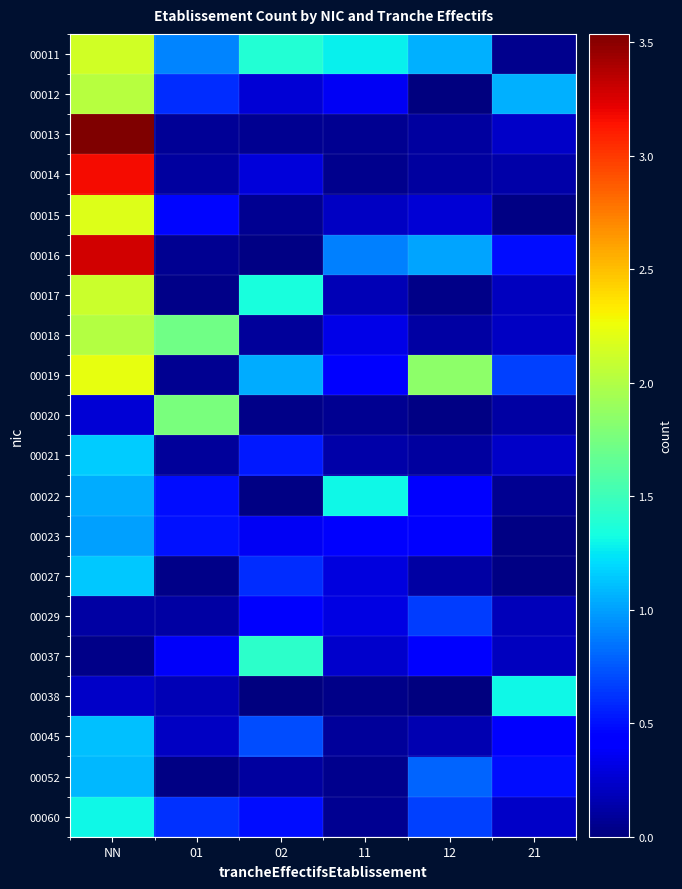

Which label corresponds to the smallest value in the chart?

12